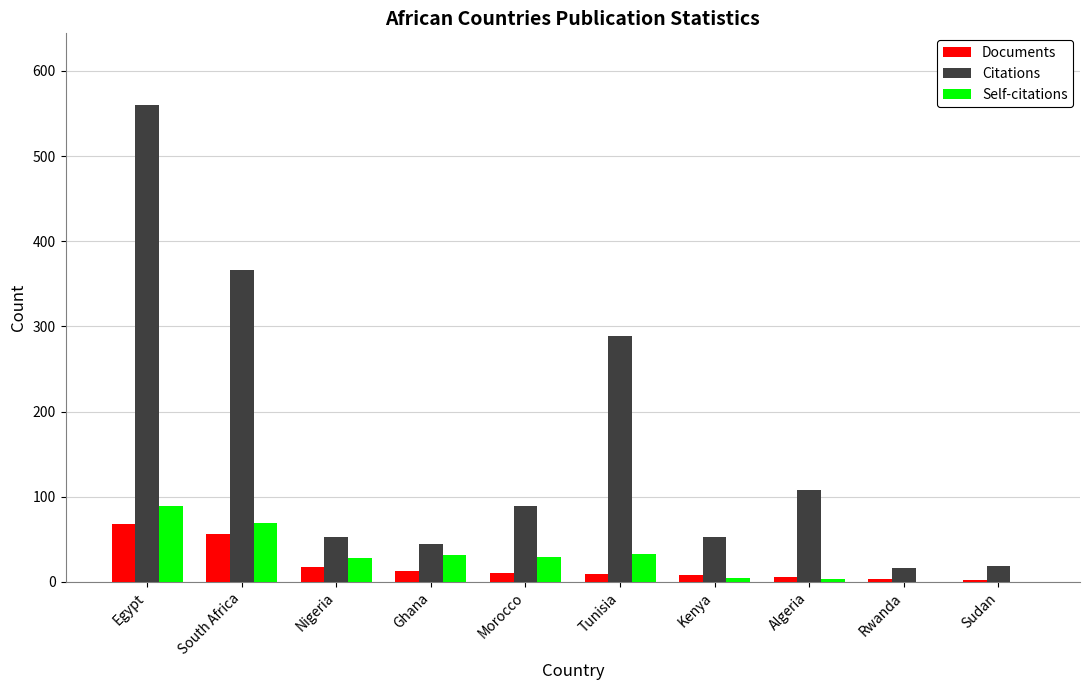

How many data points does each series have?

10